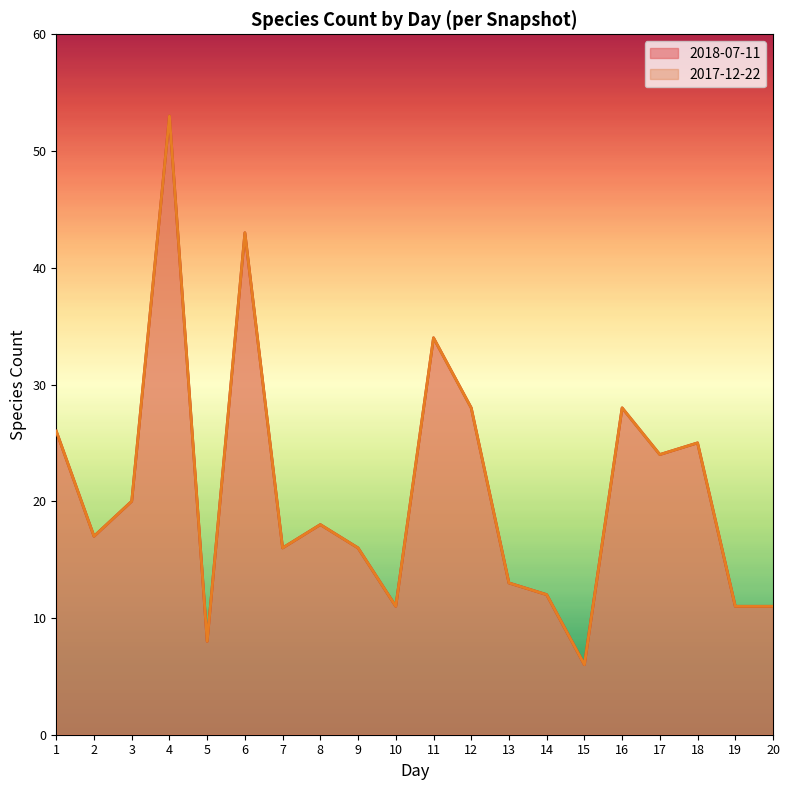

Is the value of 2018-07-11 at 19 greater than the value of 2017-12-22 at 20?

No